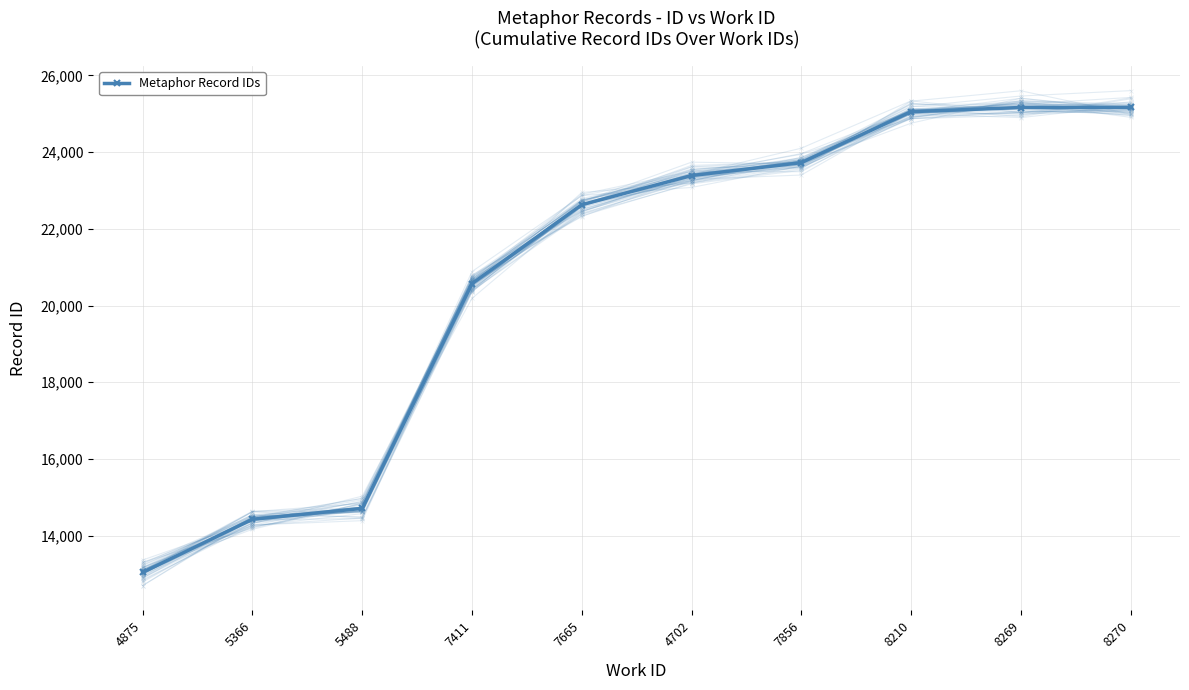

What is the label of the 6th point from the right?

7665